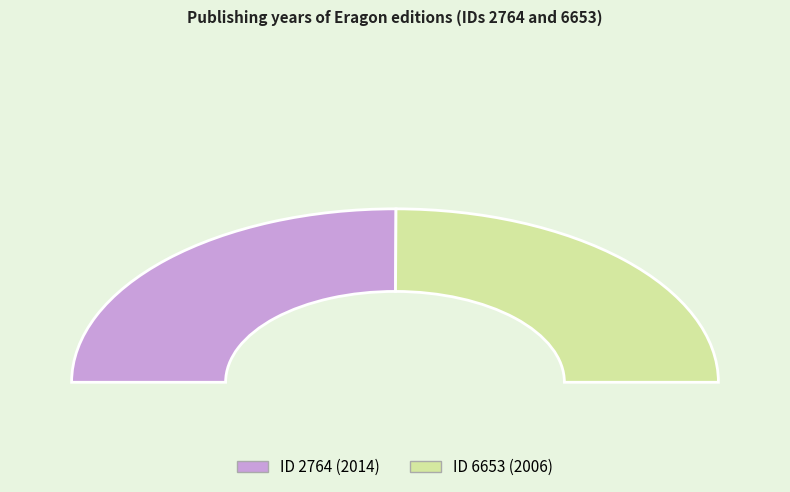

What is the total percentage of 2764 and 6653?

100.0%